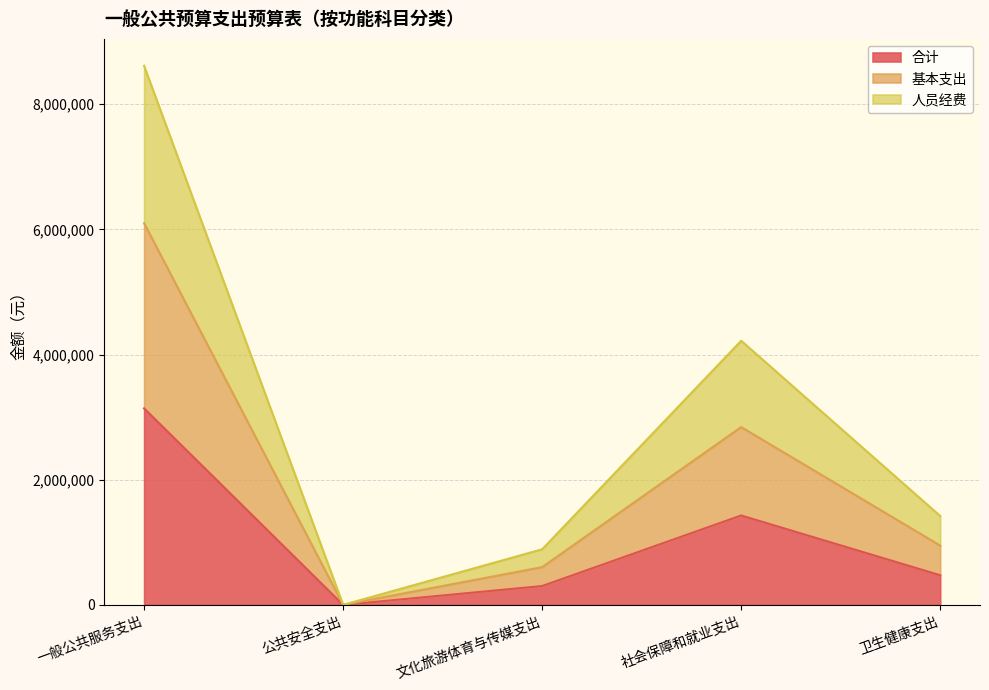

Which category has the lowest value across all series?

公共安全支出